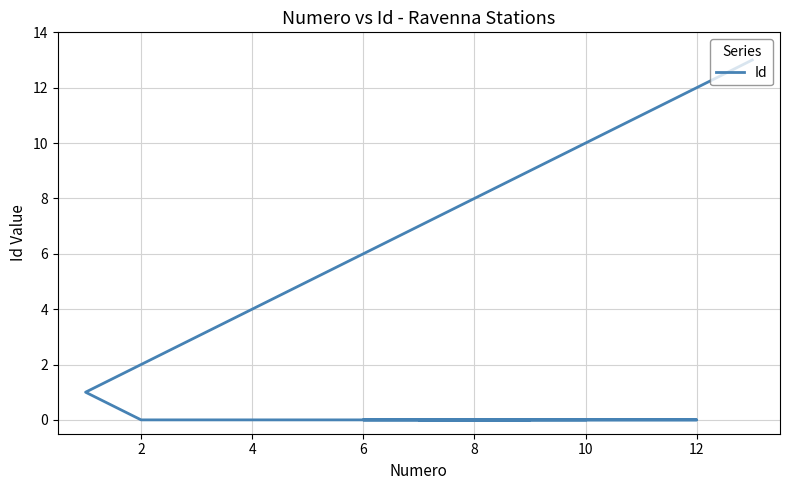

True or false: the data shows 6 at 4.

False